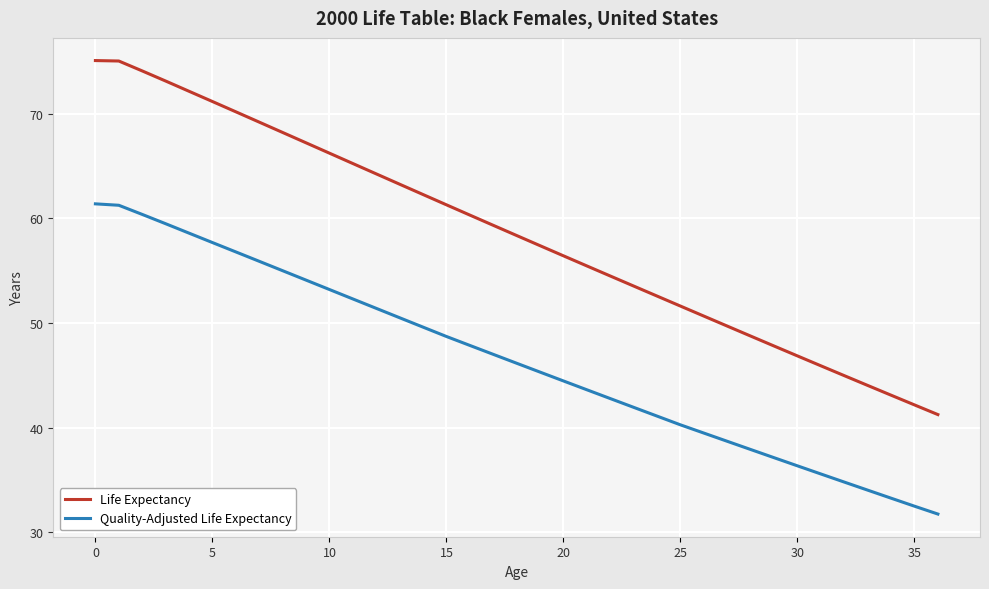

What is the difference between the maximum and minimum values in the Quality-Adjusted Life Expectancy series?

29.6